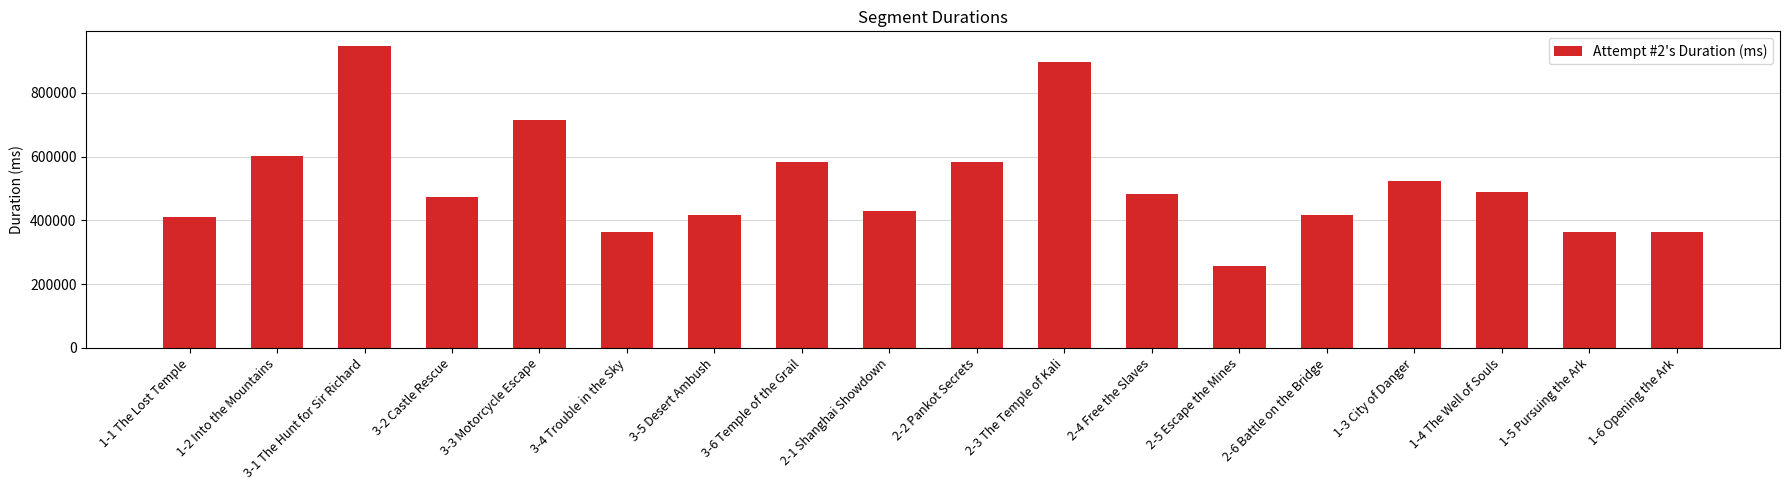

At which category does the chart reach its minimum across all series?

2-5 Escape the Mines